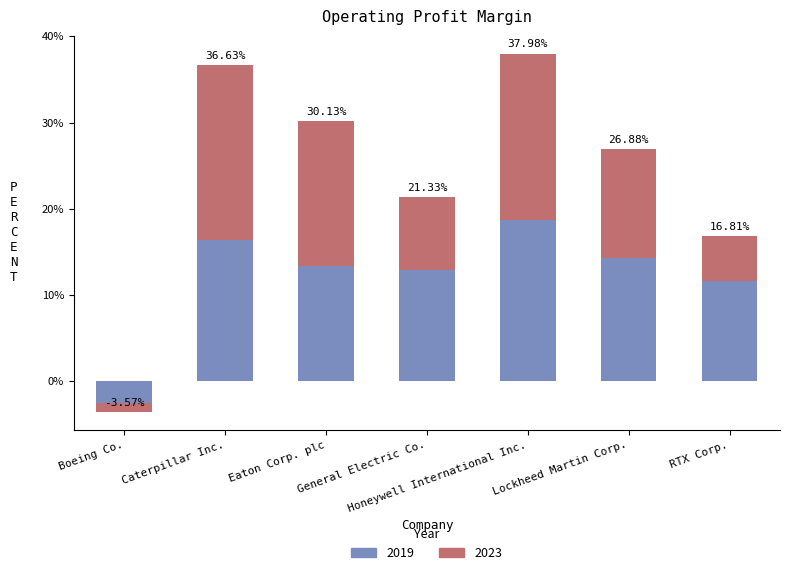

At which category is the sum across all series the highest?

Honeywell International Inc.